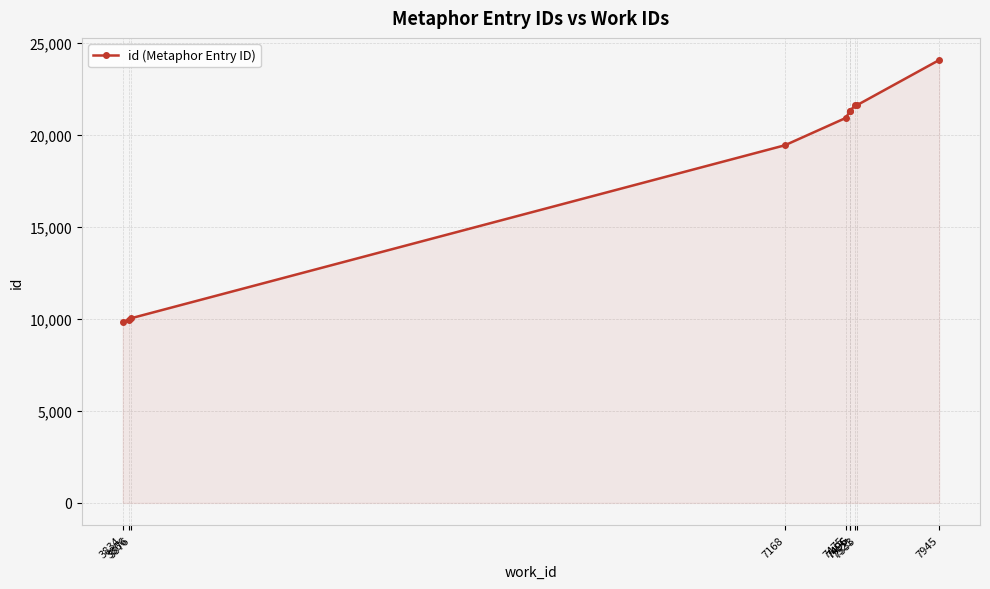

Reading right to left, extract all data points from this chart.

24087	21644	21622	21319	21311	20939	19451	10044	9962	9865